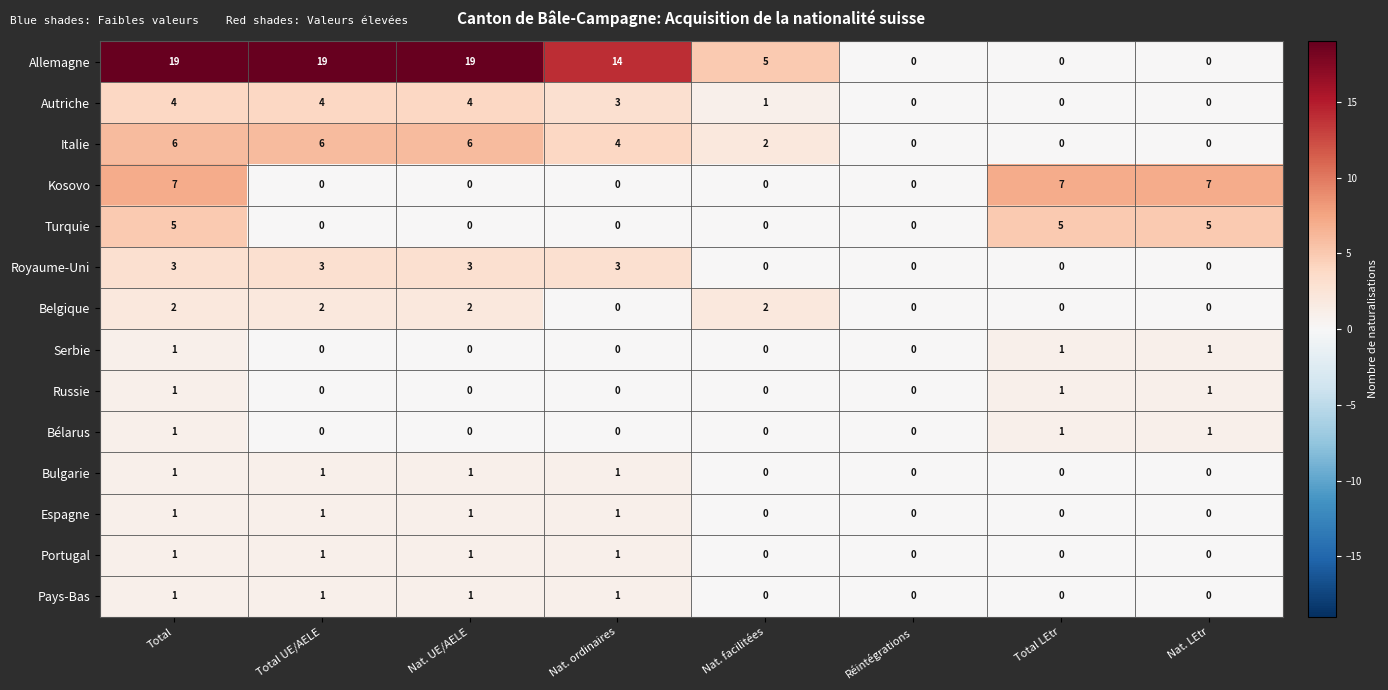

At how many categories does at least one series exceed 16?

3